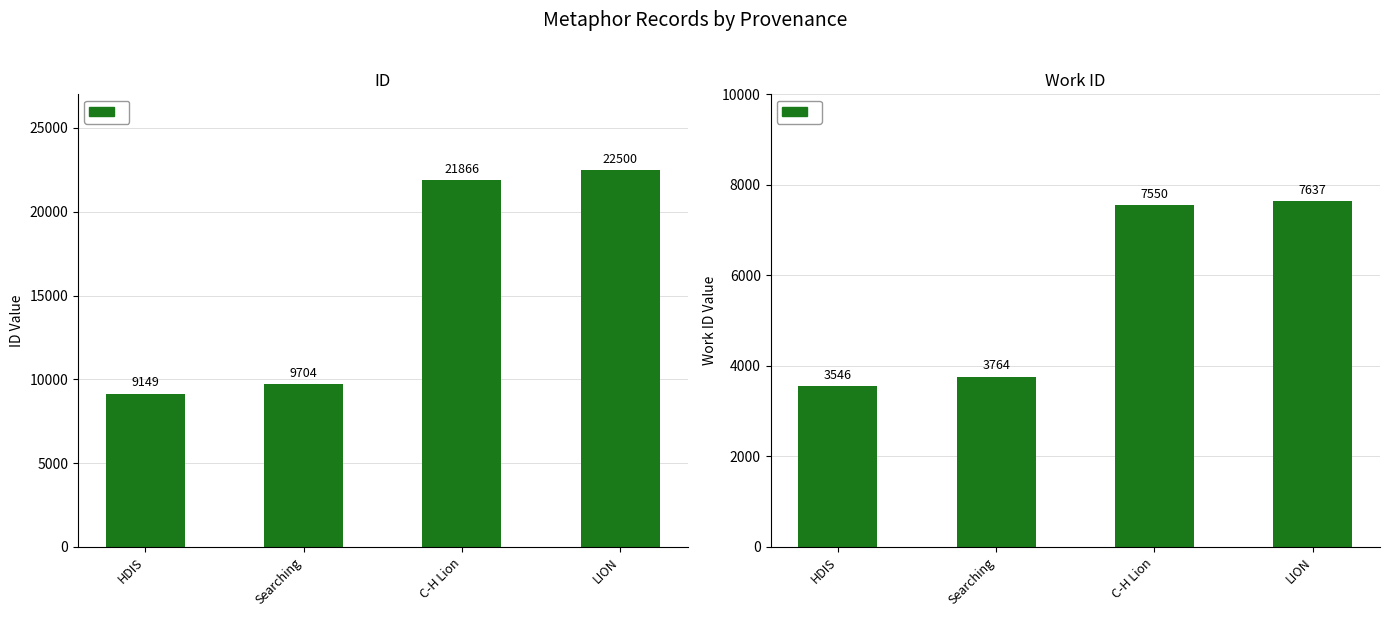

At which category is the sum across all series the highest?

LION